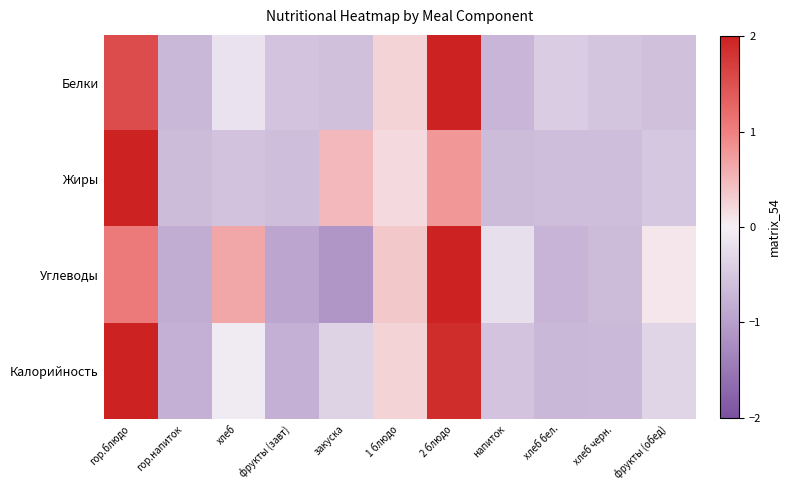

At how many categories does at least one series exceed 0?

6